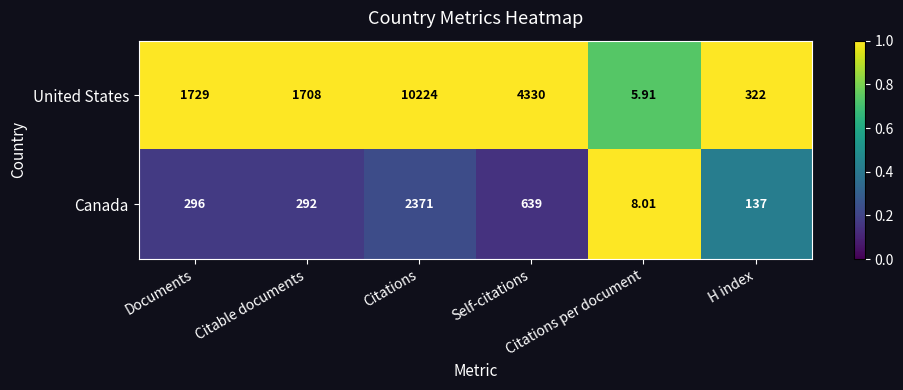

Which series has the largest total across all categories?

United States